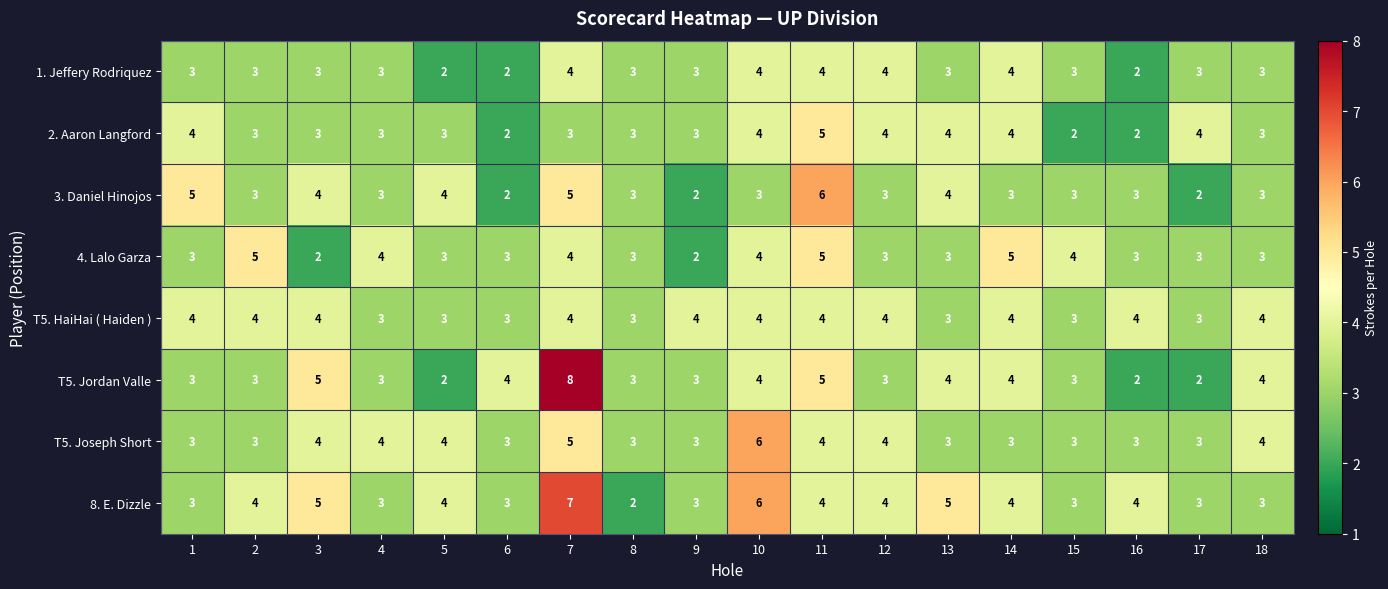

What is the spread (max minus min) of values at 10?

3